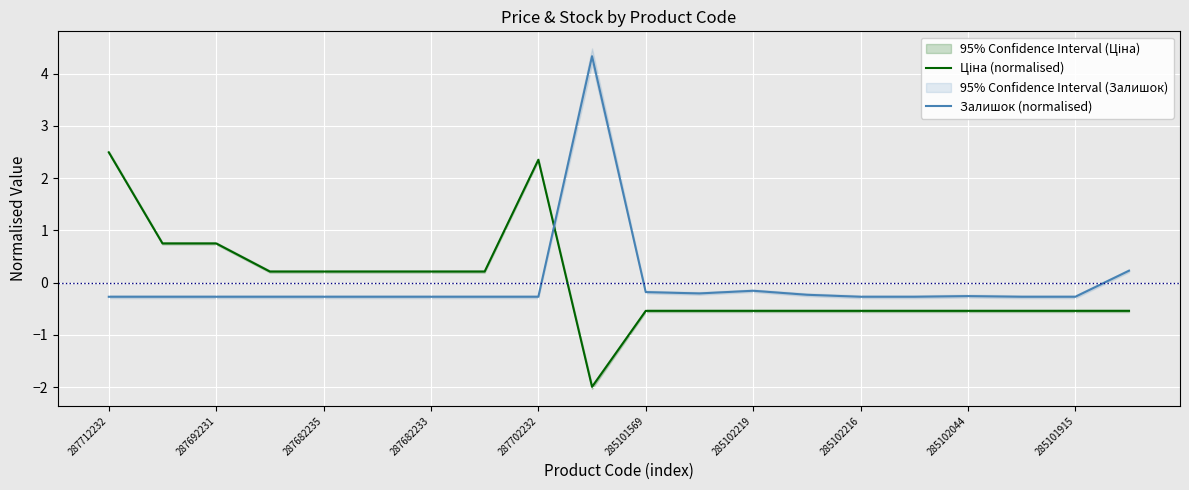

Between 285102216 and 287682233, which is larger?

287682233